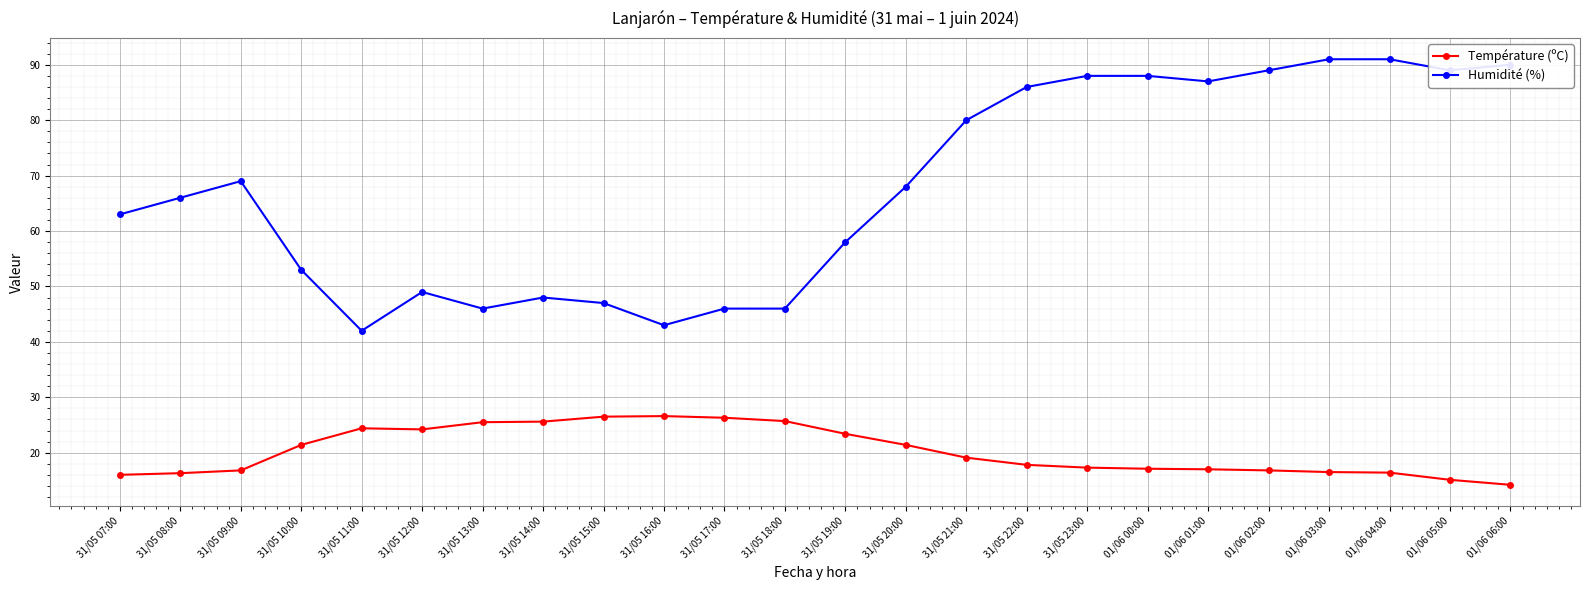

The Humidité (%) series shows 47.0 at 31/05 15:00. True or false?

True